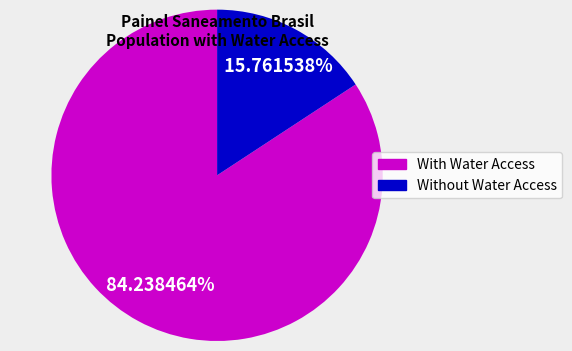

What is the smallest slice in the pie chart?

Without Water Access